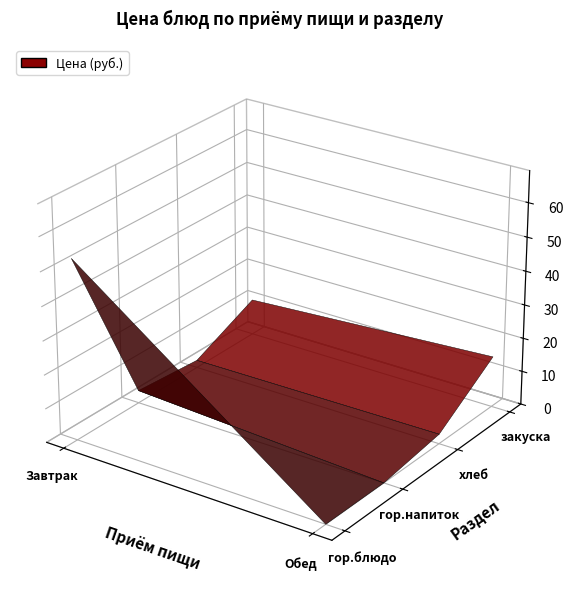

At which label is Завтрак closest to 27?

закуска